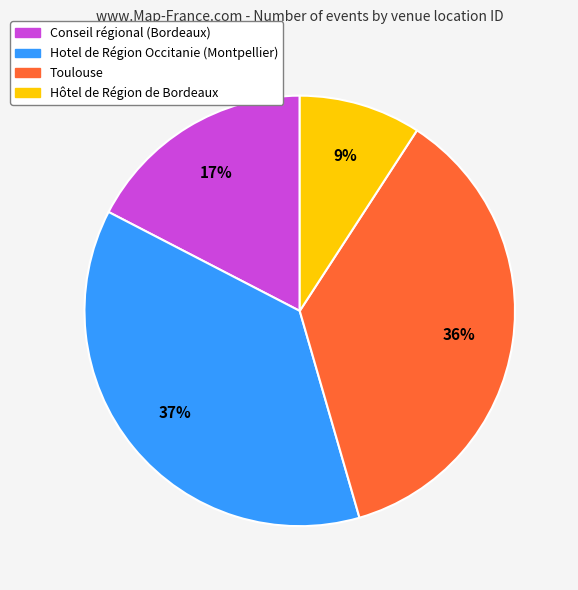

Which slice is the largest?

Hotel de Région Occitanie (Montpellier)